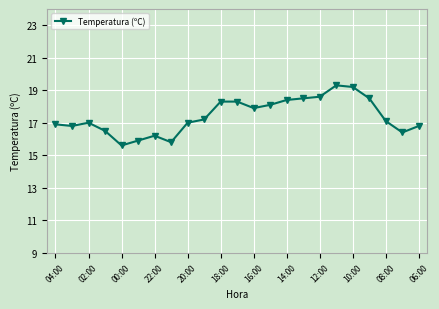

What is the average value?

17.4